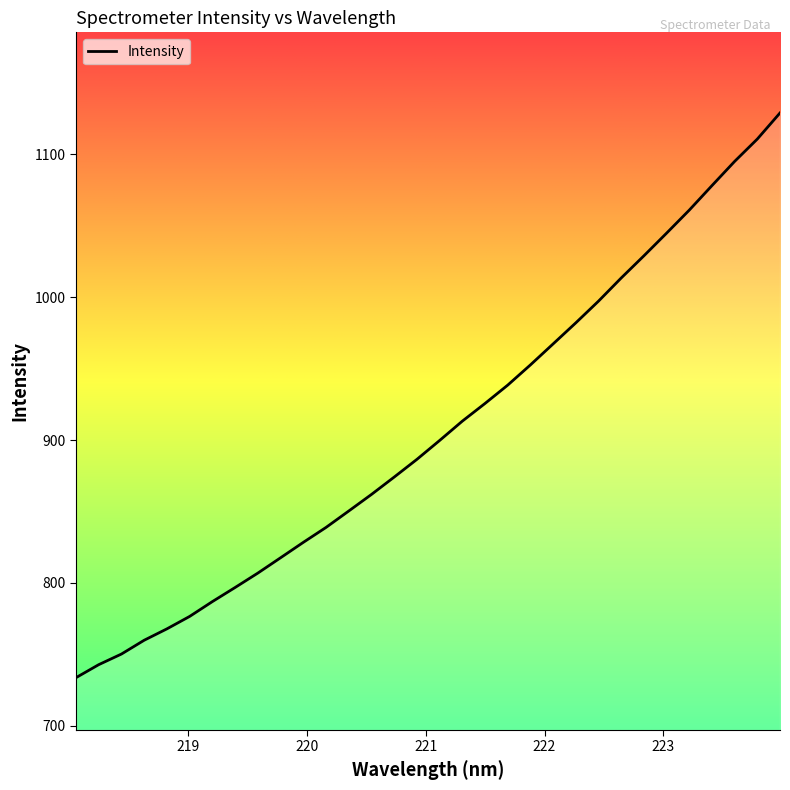

What is the smallest value displayed?

733.6